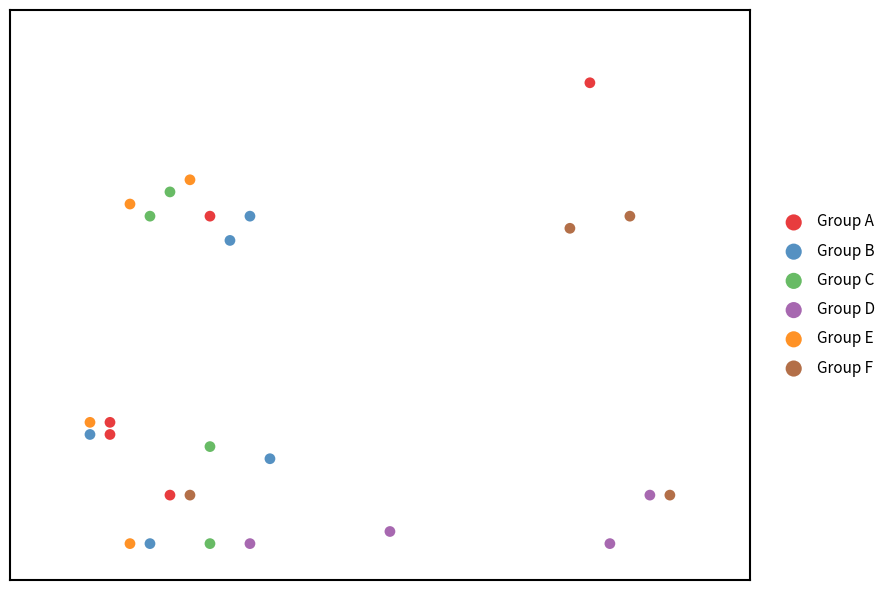

What are all the series names shown in the legend?

Group A, Group B, Group C, Group D, Group E, Group F